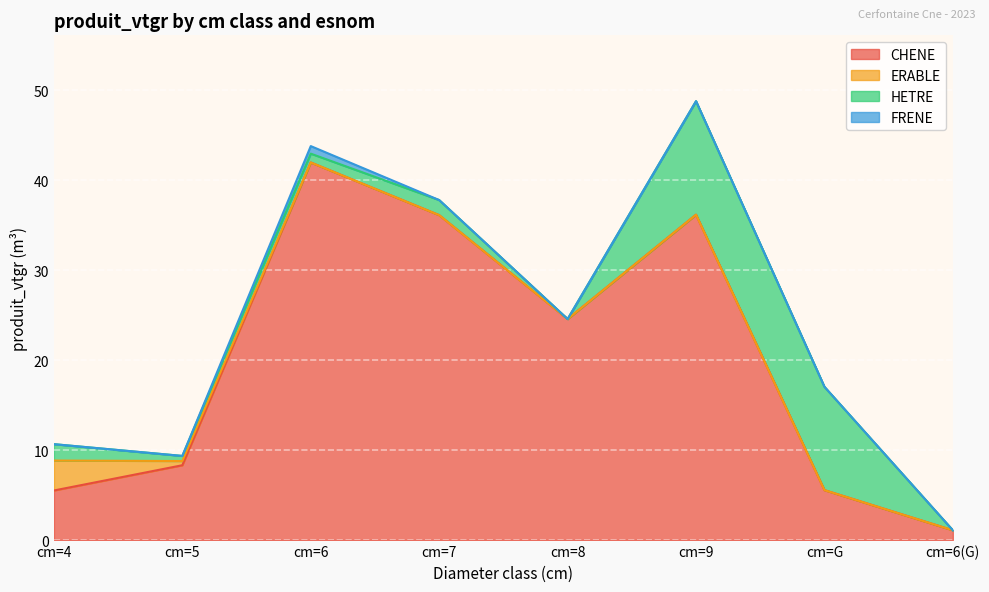

What is the label of the 5th point from the left?

cm=8